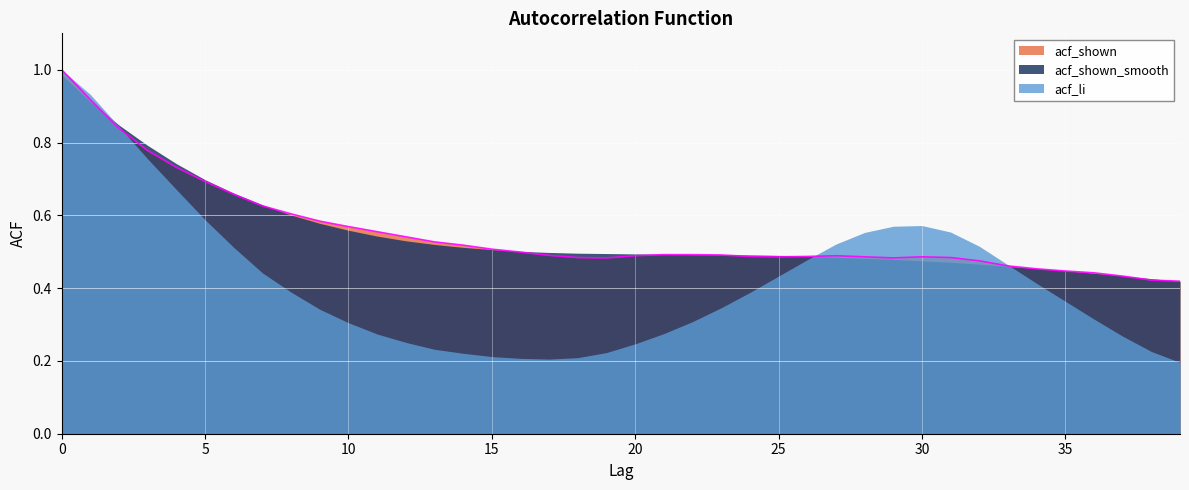

Does the chart display data point markers on the line(s)?

No